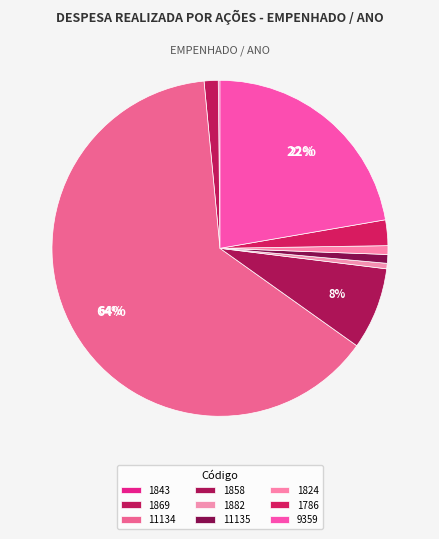

Which category has the biggest portion of the pie?

11134